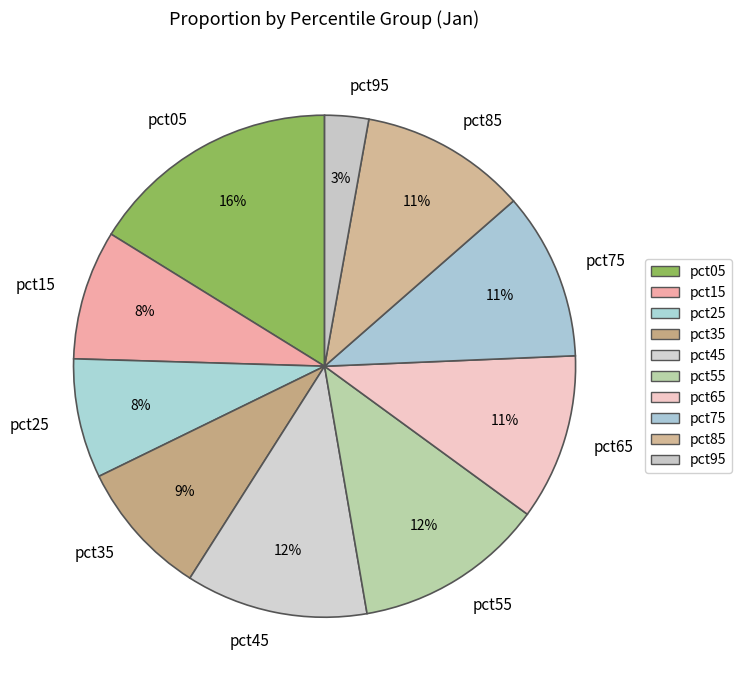

Does any single category account for the majority?

No